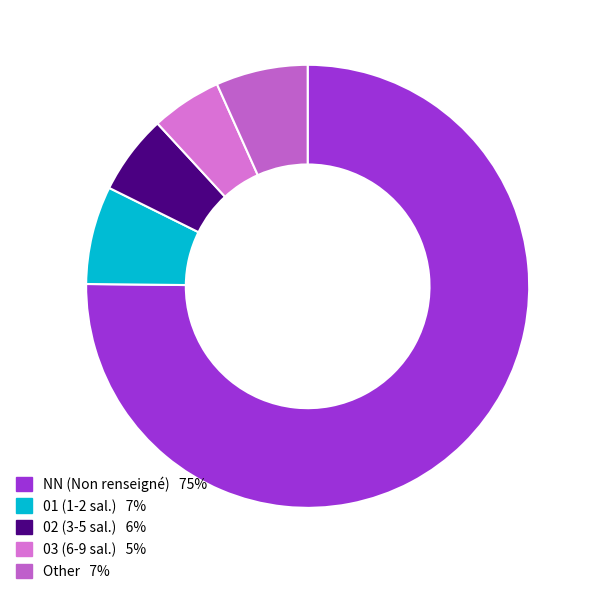

How many segments does this pie chart have?

5